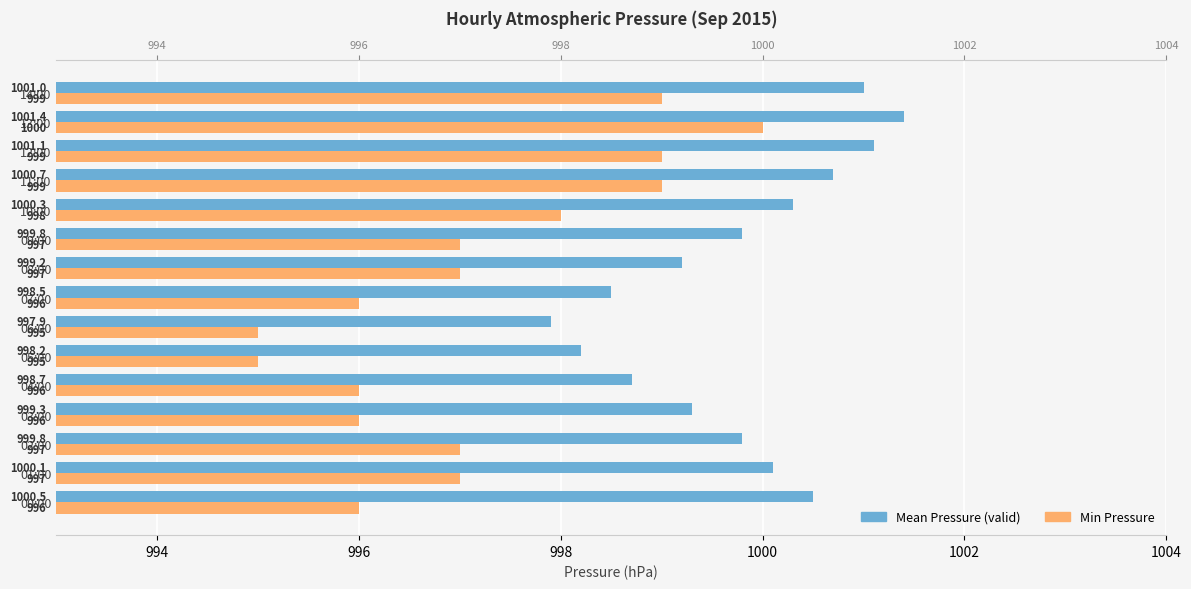

How many values in the Mean Pressure (valid) series are below 999?

4